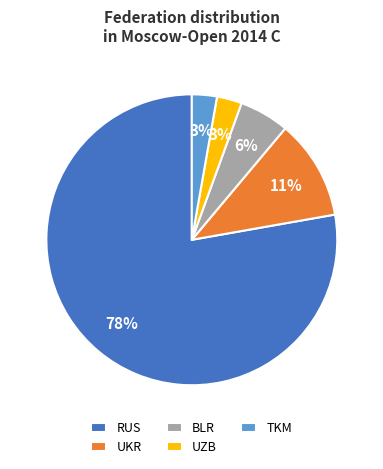

To the nearest percent, what percentage of the pie is UZB?

3%